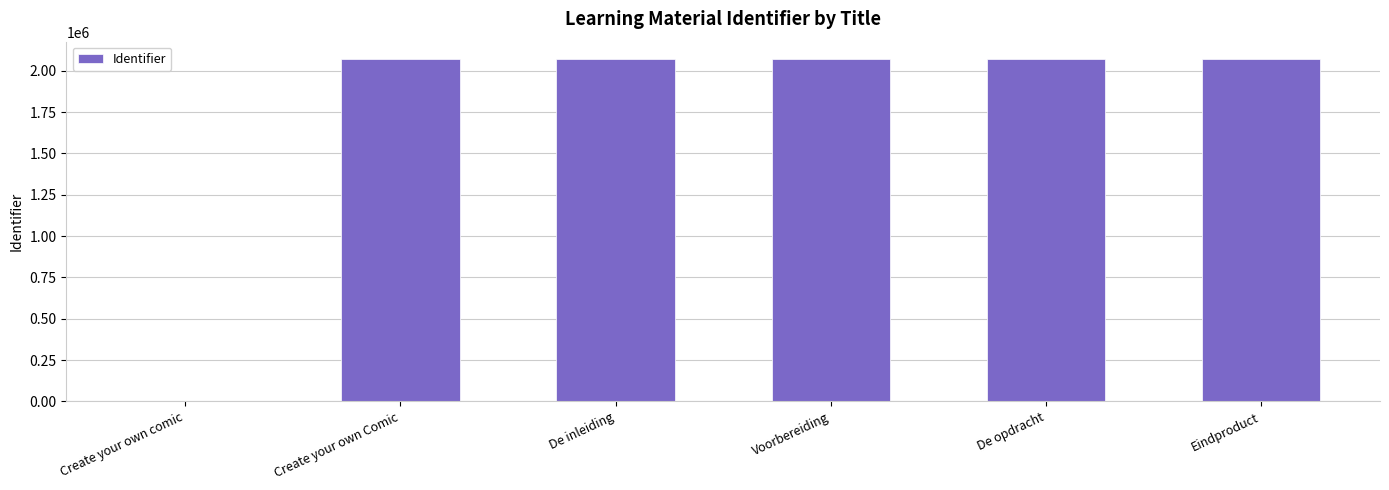

What is the maximum value shown in the chart?

2071728